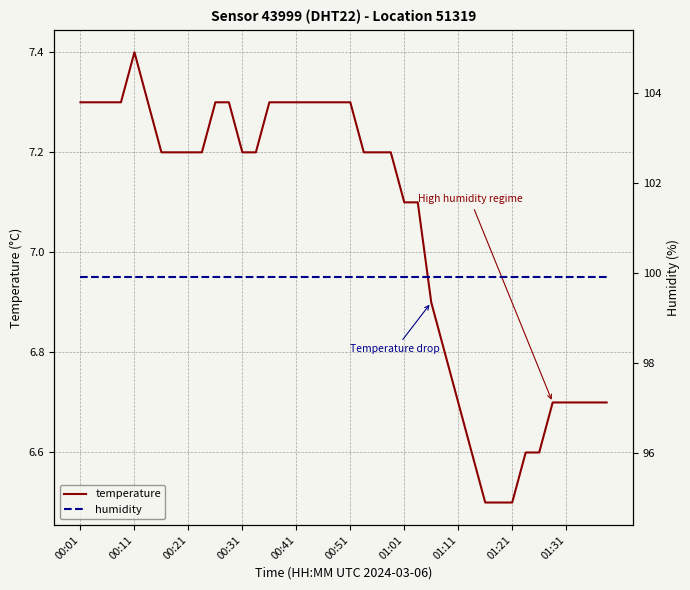

What are all the series names shown in the legend?

temperature, humidity